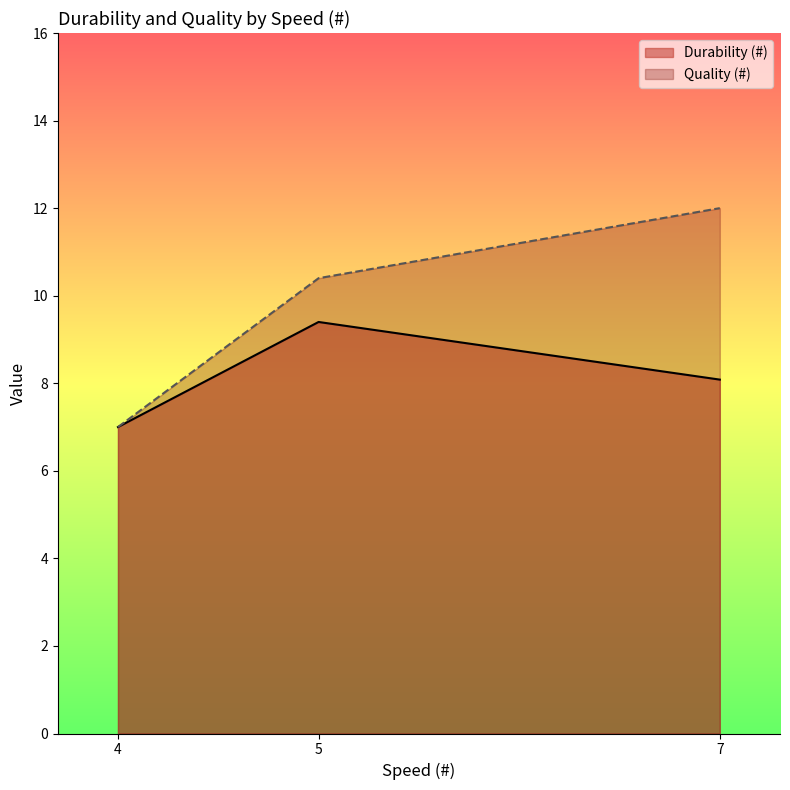

Reading left to right, transcribe all the data shown in this chart.

Durability (#): 7.0	9.4	8.1
Quality (#): 7.0	10.4	12.0